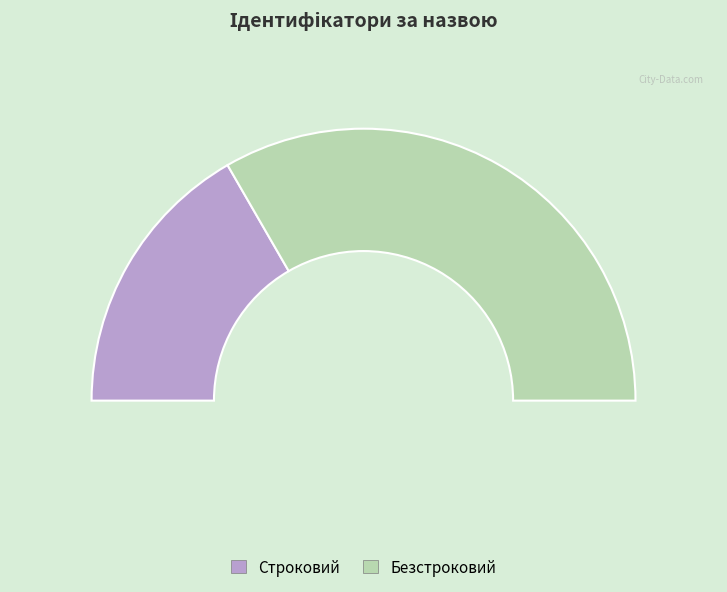

Count the number of slices in the pie.

2